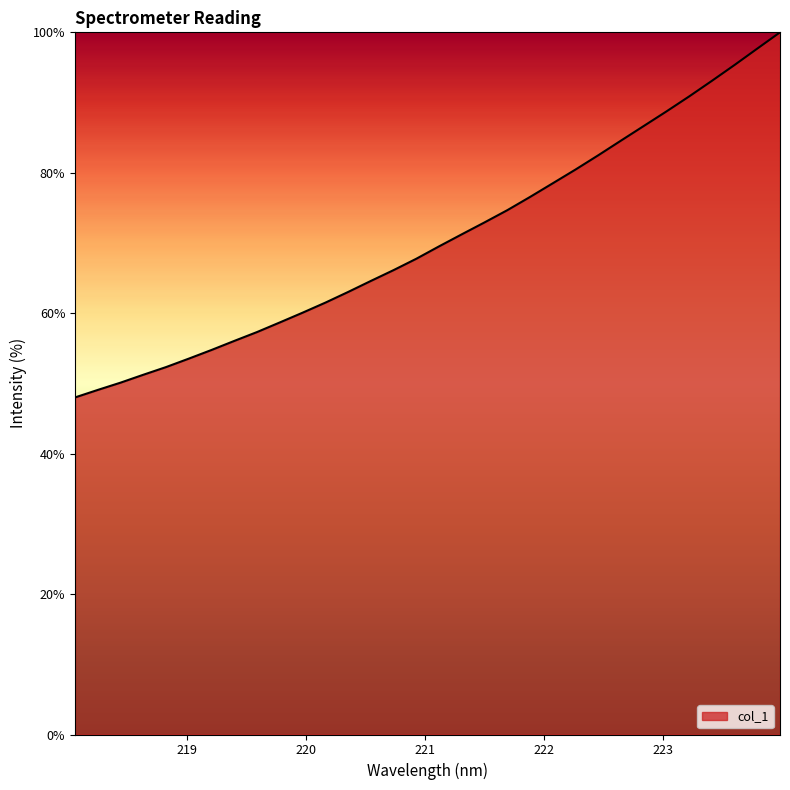

What is the difference between the maximum and minimum values?

52.0